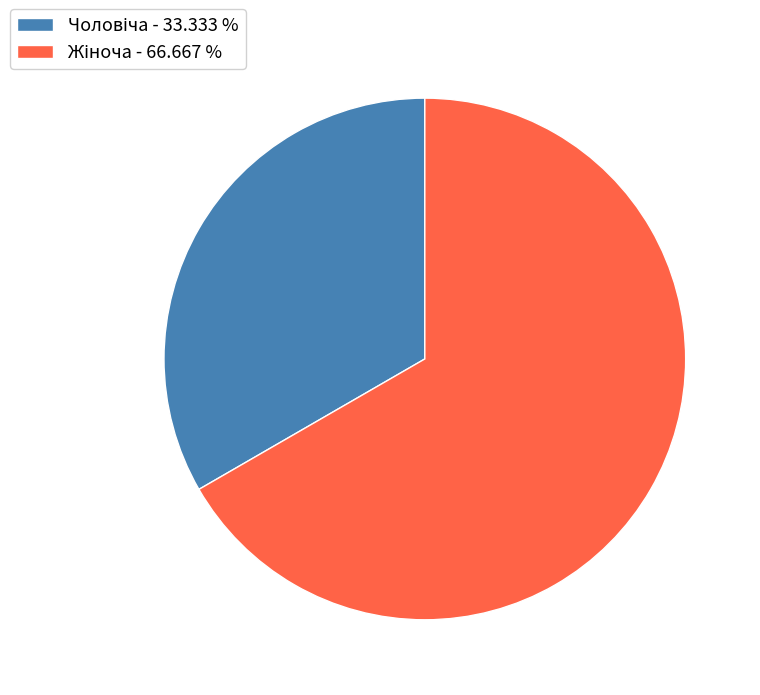

Is there any slice that represents more than half of the pie?

Yes